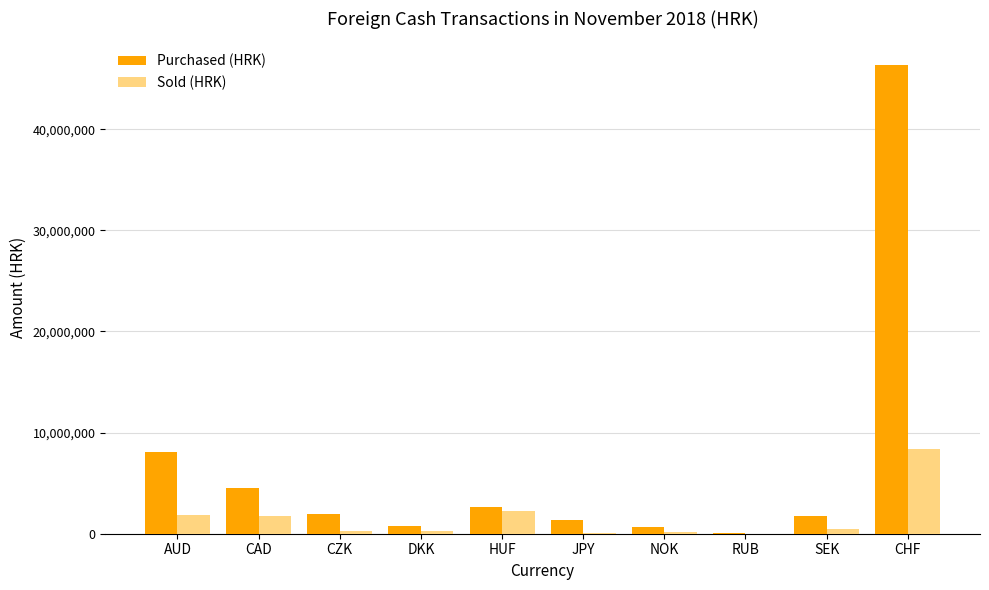

Between CAD and JPY, which series saw the biggest shift?

Purchased (HRK)